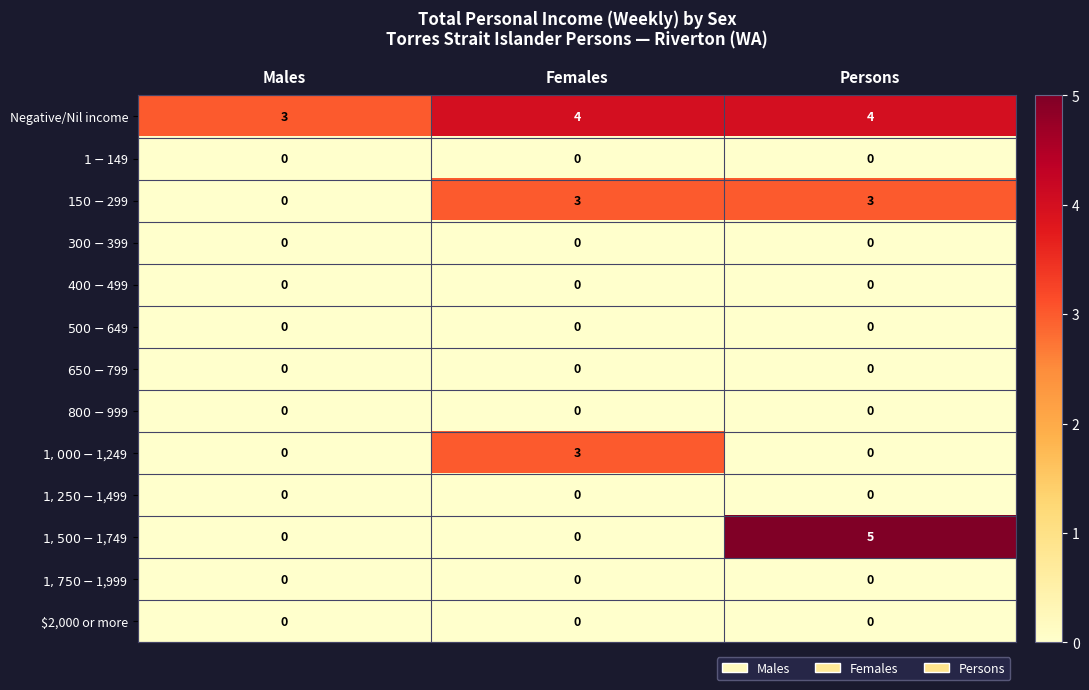

What is the difference between the highest and lowest values at Persons?

5